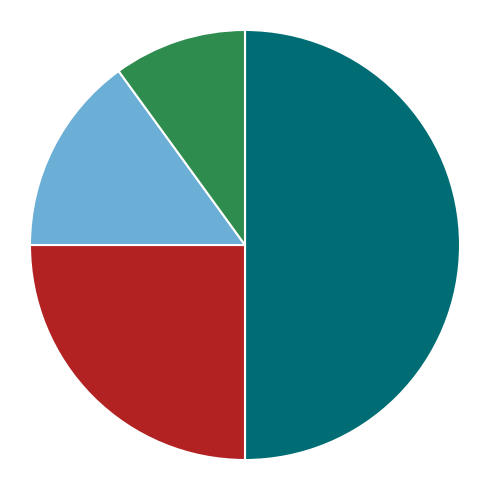

Which has a higher value, Minute 1 or Minute 2?

Minute 1